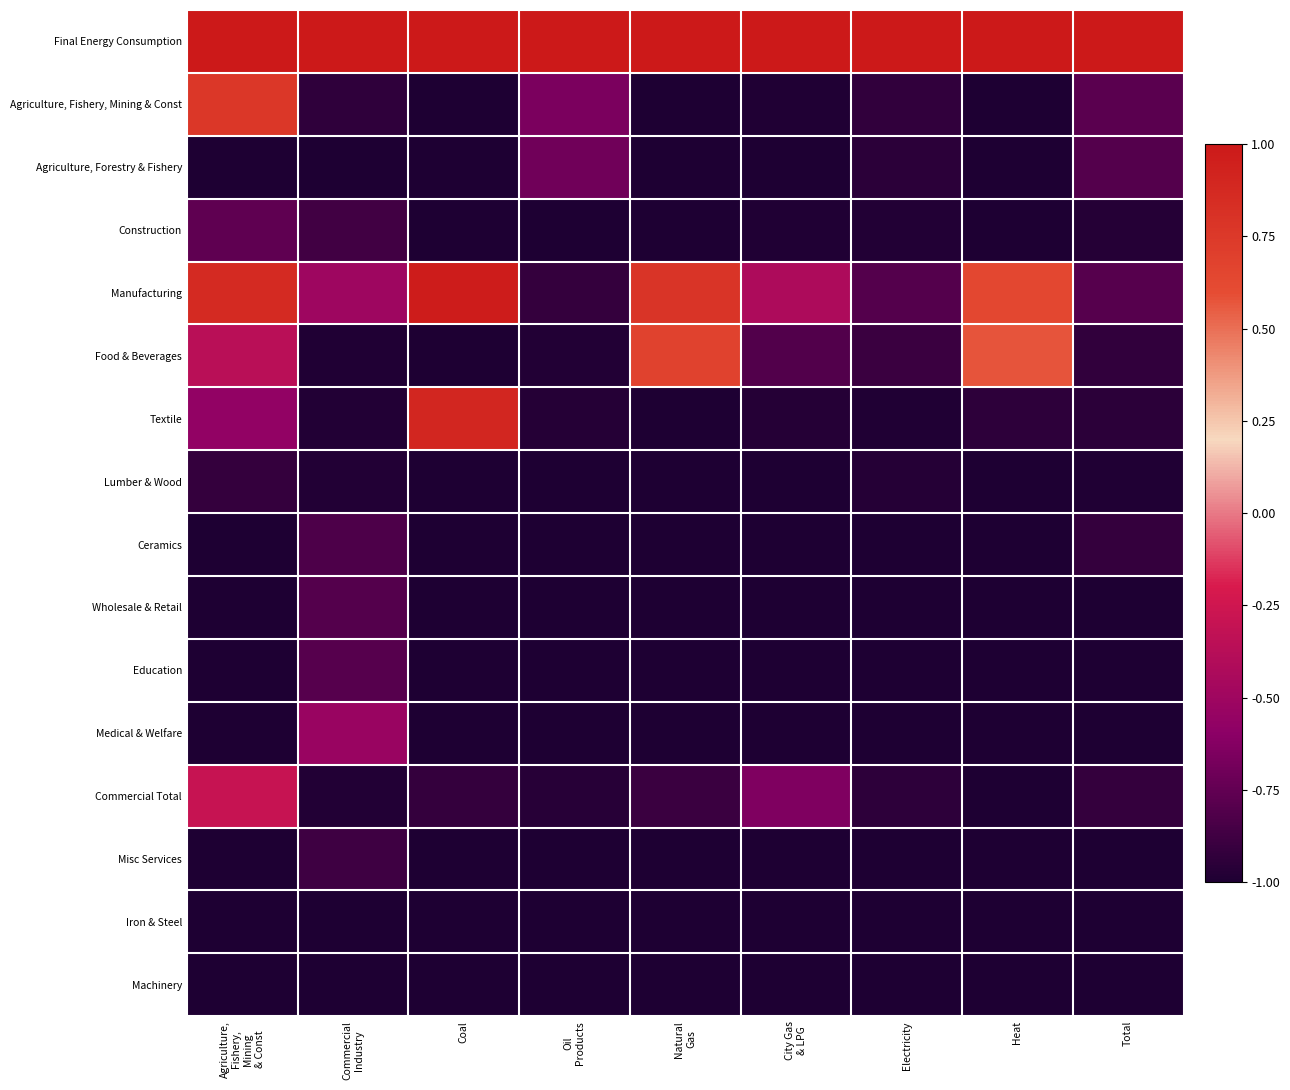

What is the smallest value displayed?

-1.0